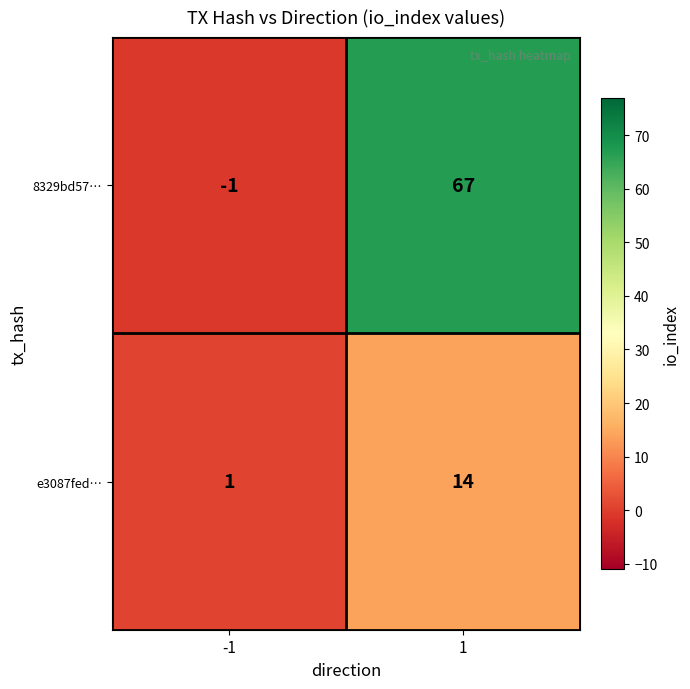

What is the approximate value of e3087fed… at 1, to the nearest 5?

15